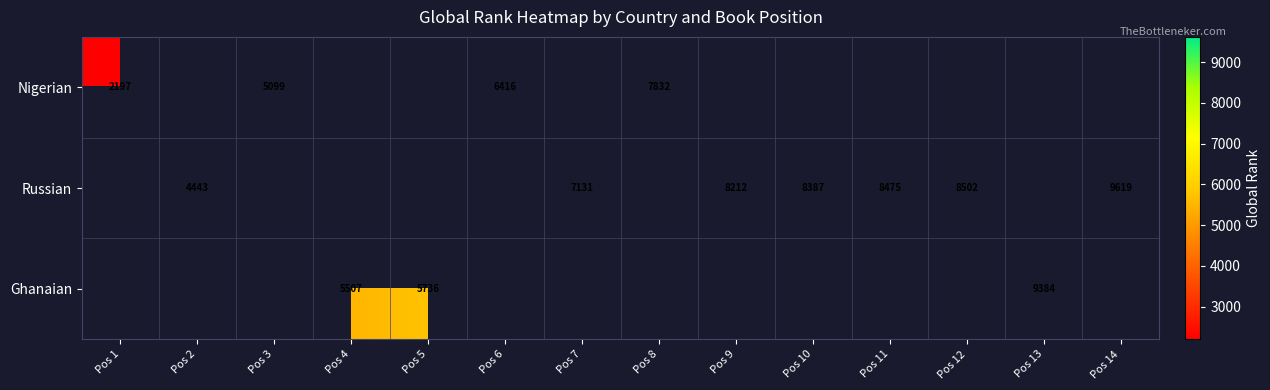

The value of Russian at Pos 9 is 8212. True or false?

True